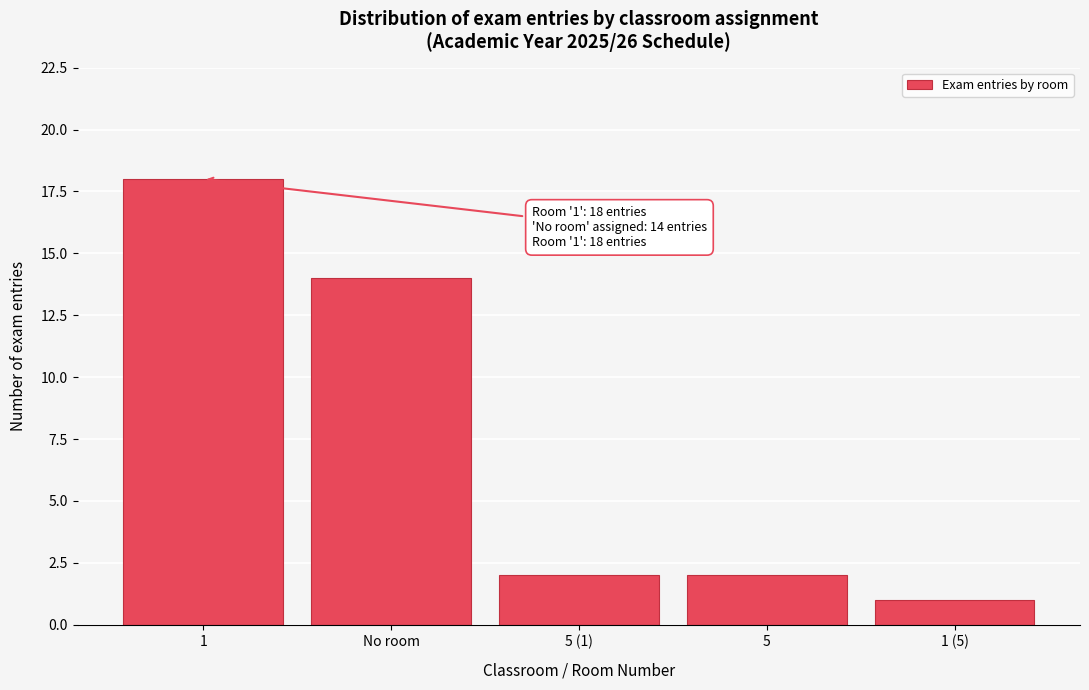

Reading right to left, extract all data points from this chart.

1	2	2	14	18